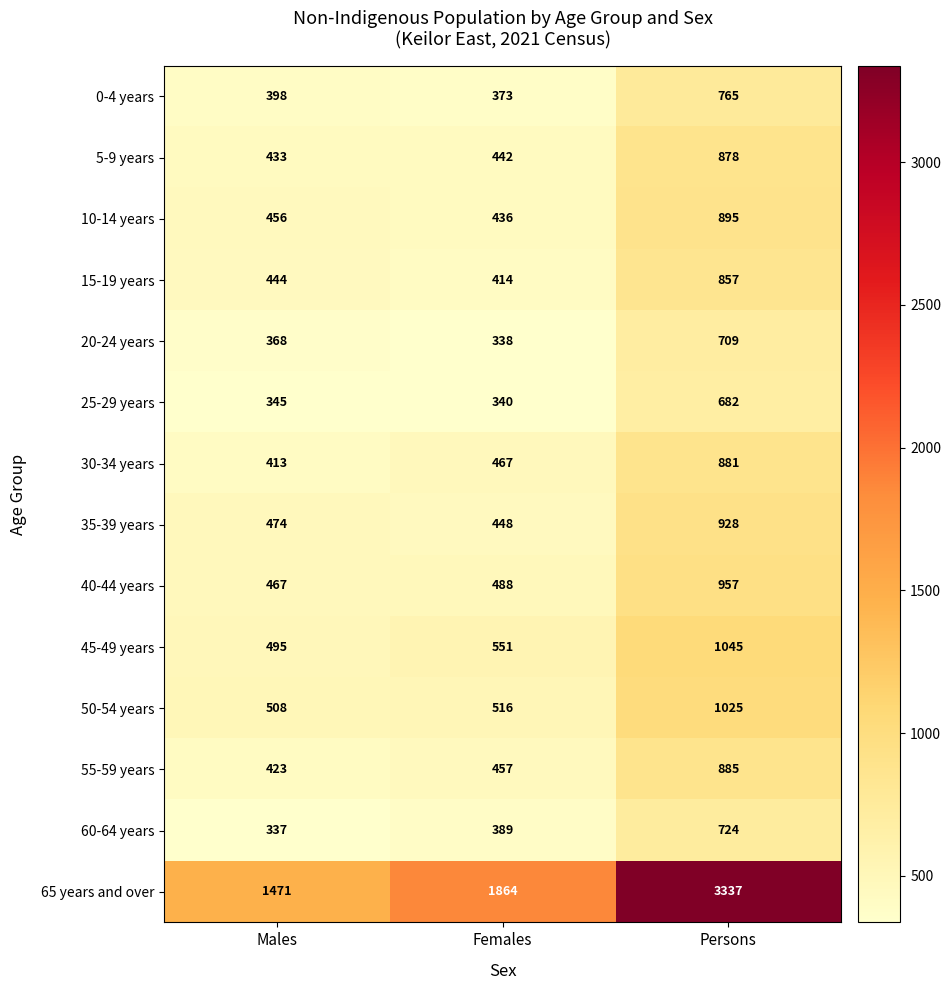

Where is 5-9 years nearest to the value 655?

Females